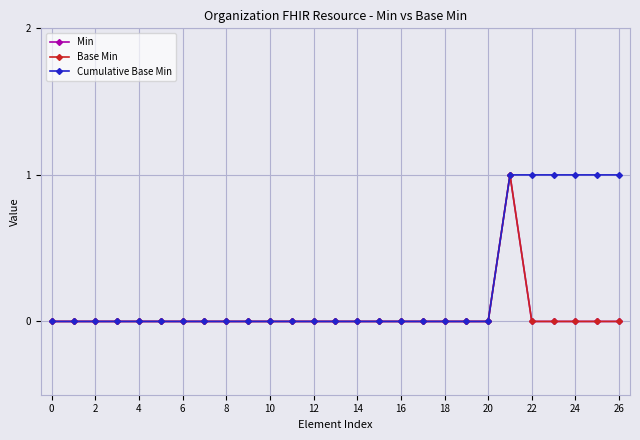

How many lines are shown in the chart?

3